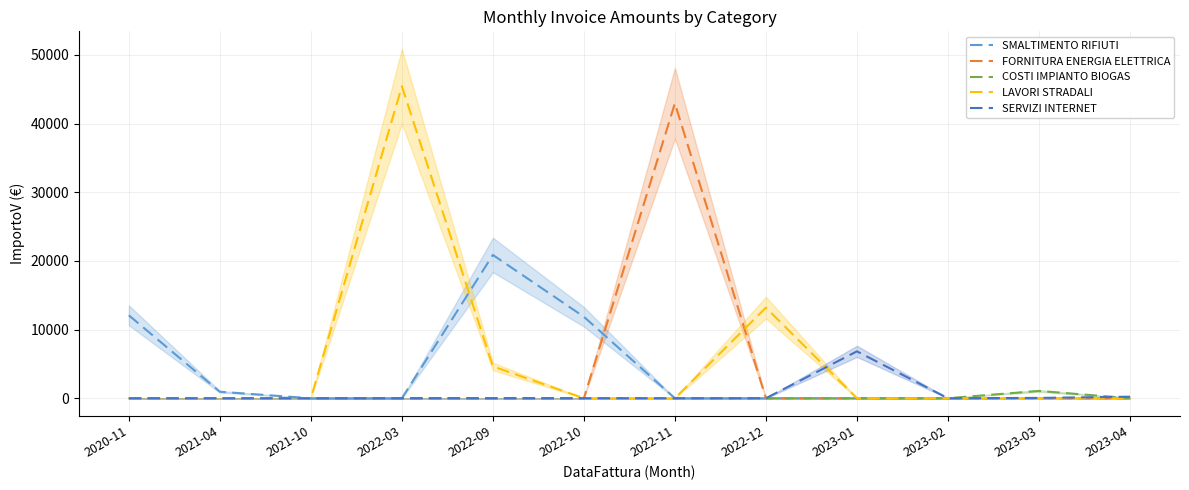

What is the greatest value displayed?

45445.9